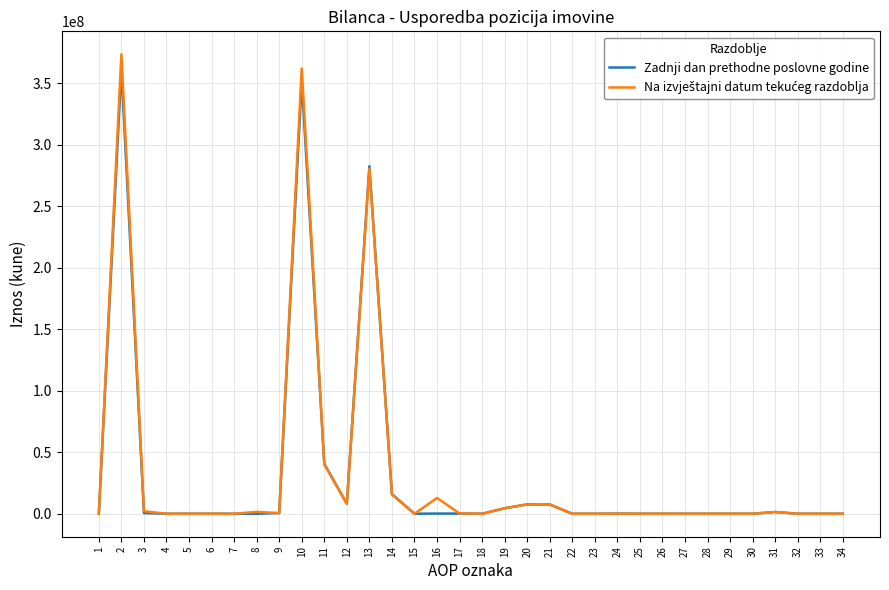

The value of Zadnji dan prethodne poslovne godine at 23 is 0. True or false?

True